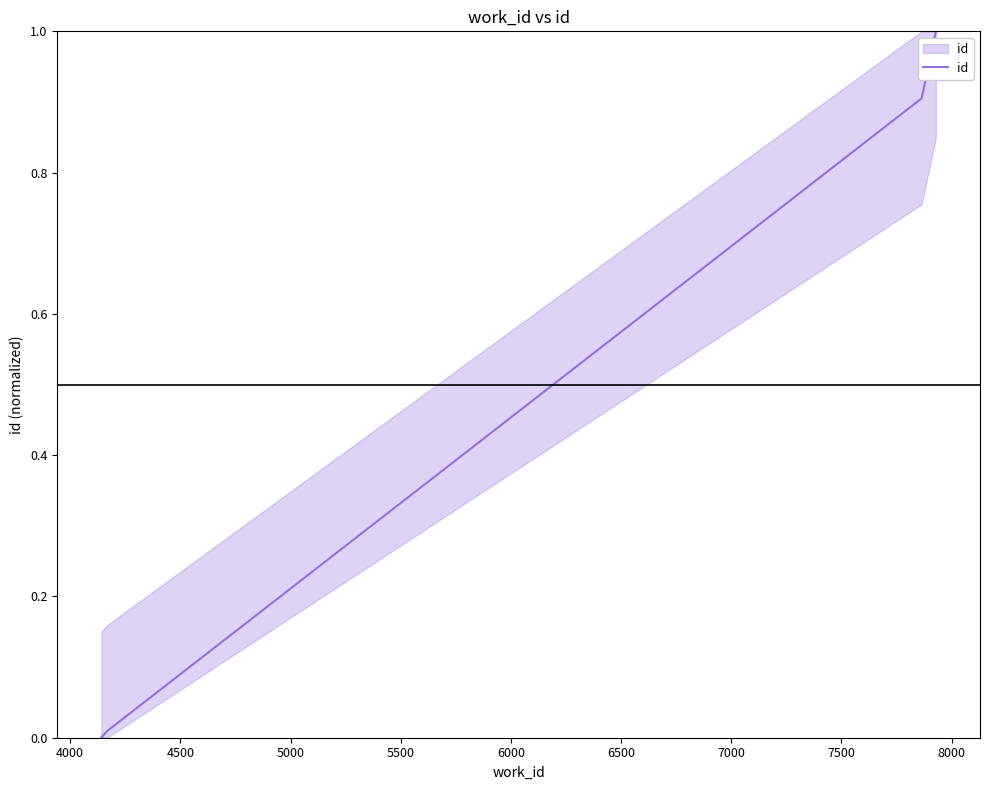

What is the difference between the maximum and minimum values?

1.0